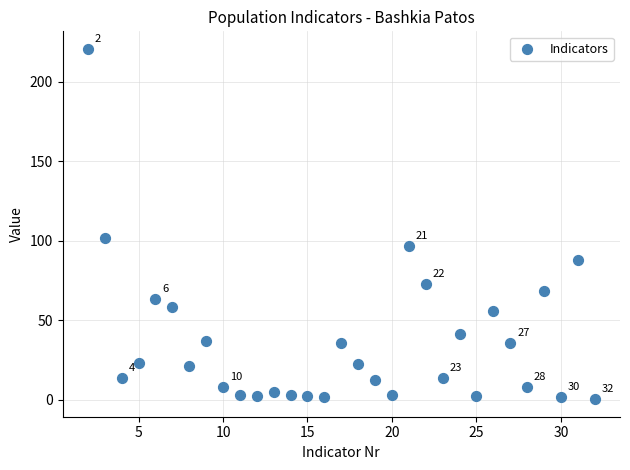

What is the range of Y values (max minus min)?

220.4